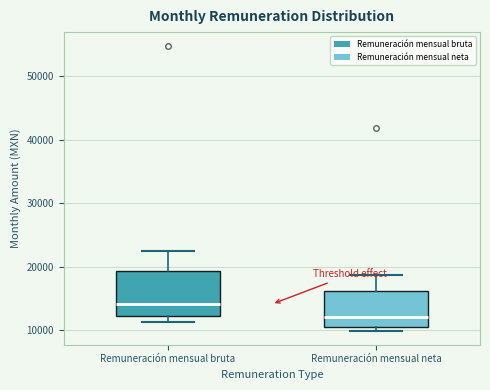

Where is the upper edge of the box for Remuneración mensual bruta on the y-axis? The values are not printed on the chart, so give them approximately, as read against the axis.

19000